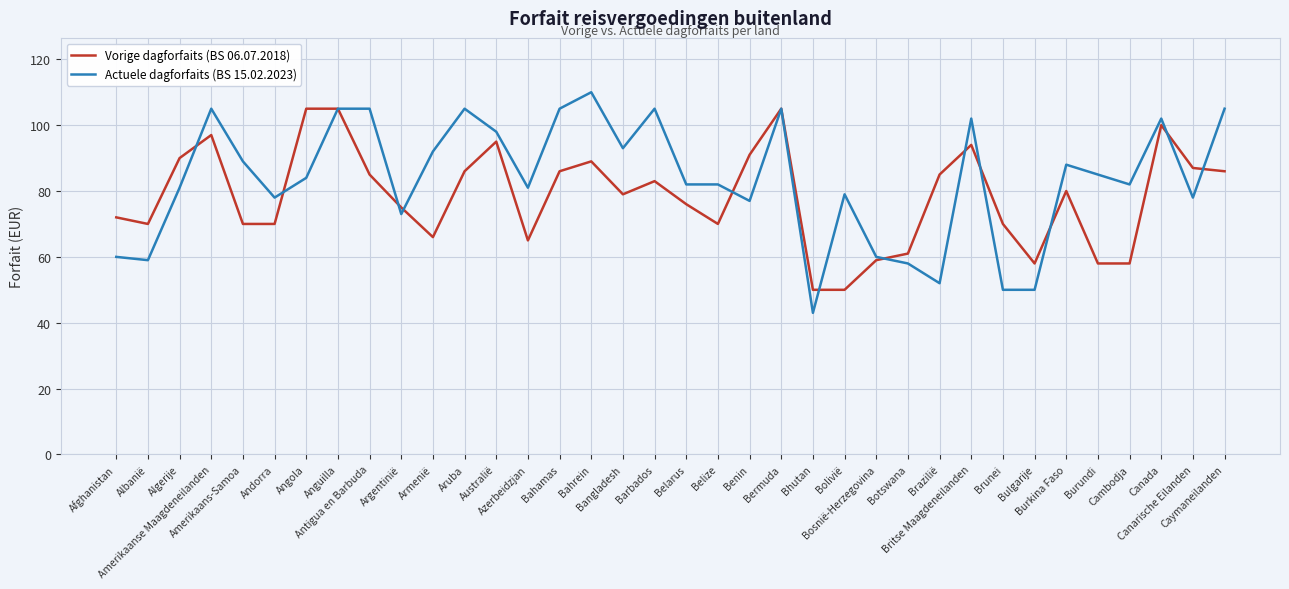

What is the difference between the second highest and second lowest values in the Actuele dagforfaits (BS 15.02.2023) series?

55